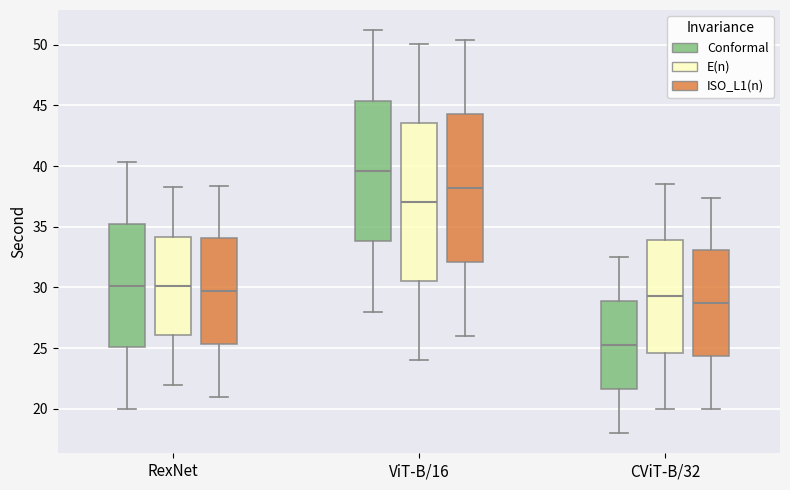

Reading left to right, transcribe this box plot: for each box, give where its median line is, the range the box spans, and where its two whiskers end, as read against the y-axis. The values are not printed on the chart, so give them approximately, as read against the axis.

RexNet (Conformal): median 30.0, box 25.0 to 35.0, whiskers 20.0 to 40.5
RexNet (E(n)): median 30.0, box 26.0 to 34.0, whiskers 22.0 to 38.0
RexNet (ISO_L1(n)): median 29.5, box 25.5 to 34.0, whiskers 21.0 to 38.5
ViT-B/16 (Conformal): median 39.5, box 34.0 to 45.5, whiskers 28.0 to 51.0
ViT-B/16 (E(n)): median 37.0, box 30.5 to 43.5, whiskers 24.0 to 50.0
ViT-B/16 (ISO_L1(n)): median 38.0, box 32.0 to 44.5, whiskers 26.0 to 50.5
CViT-B/32 (Conformal): median 25.5, box 21.5 to 29.0, whiskers 18.0 to 32.5
CViT-B/32 (E(n)): median 29.5, box 24.5 to 34.0, whiskers 20.0 to 38.5
CViT-B/32 (ISO_L1(n)): median 28.5, box 24.5 to 33.0, whiskers 20.0 to 37.5